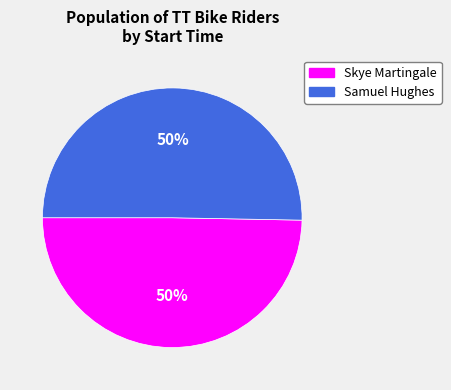

To the nearest percent, what is the average slice percentage?

50%